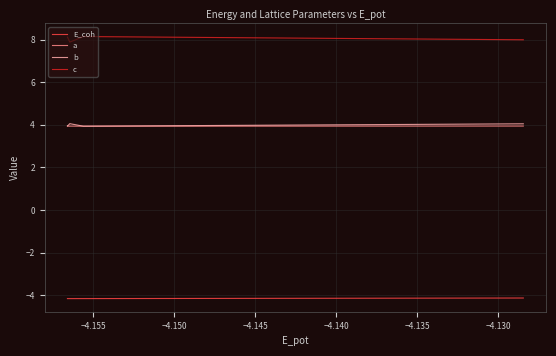

How many lines are shown in the chart?

4